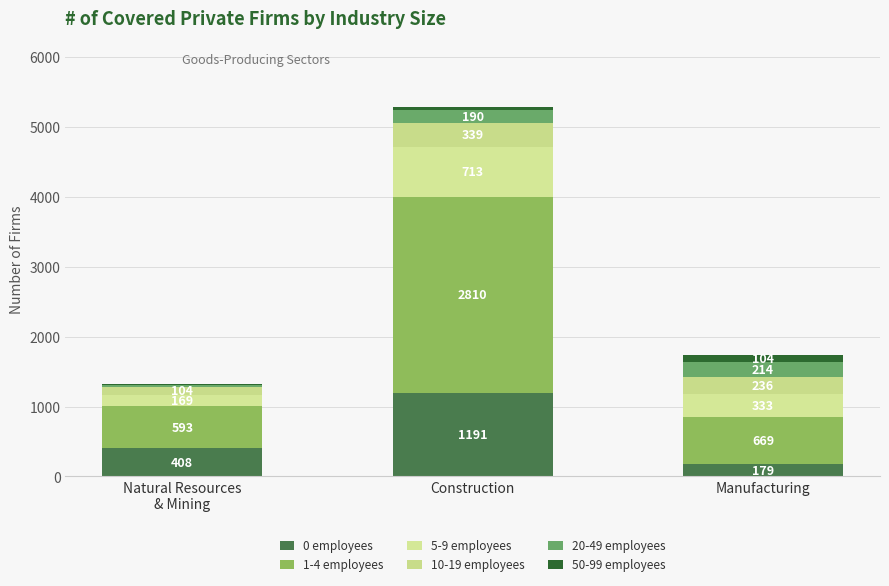

What is the average value of the 20-49 employees series?

148